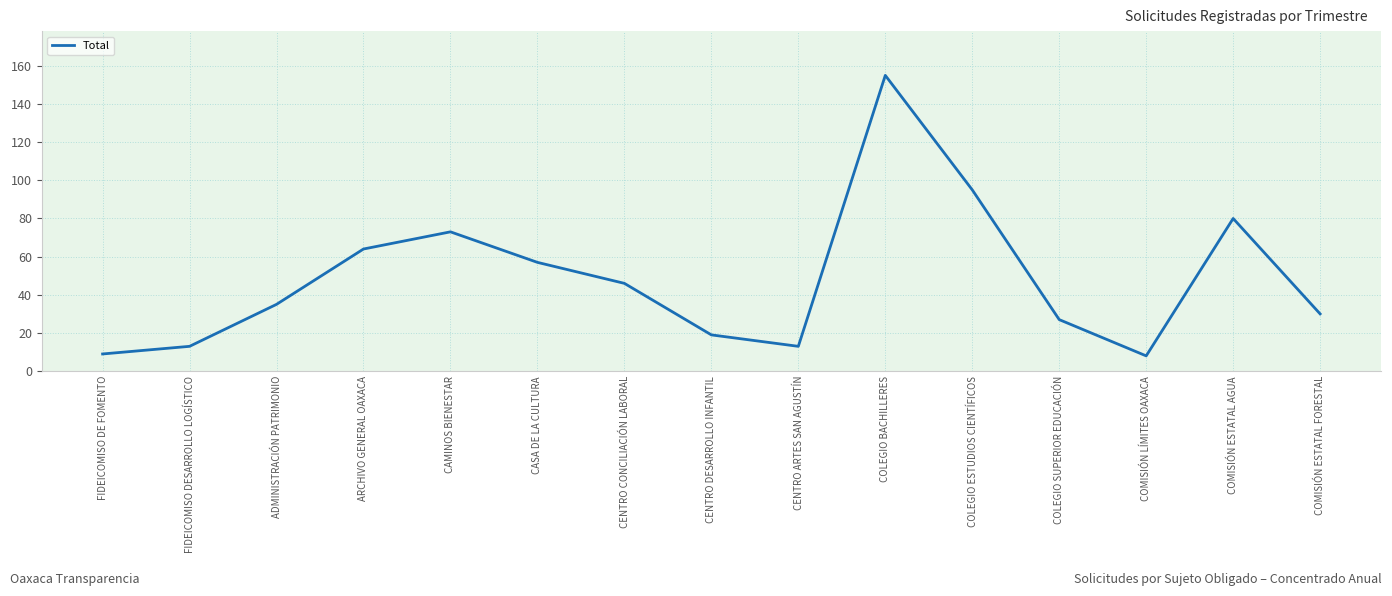

What is the maximum value shown in the chart?

155